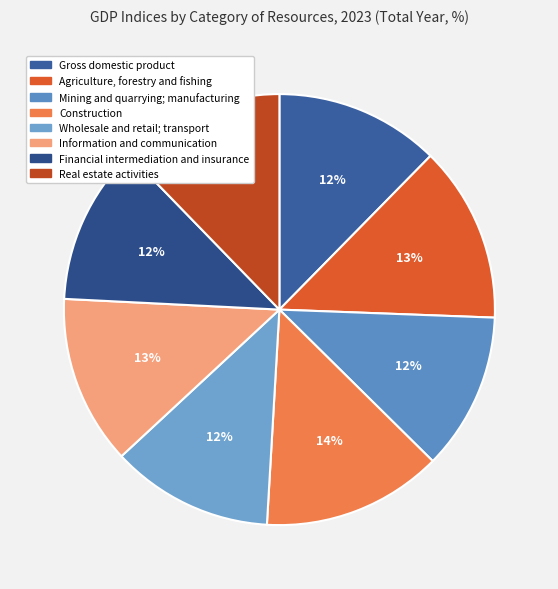

To the nearest percent, what percentage of the pie is Information and communication?

13%